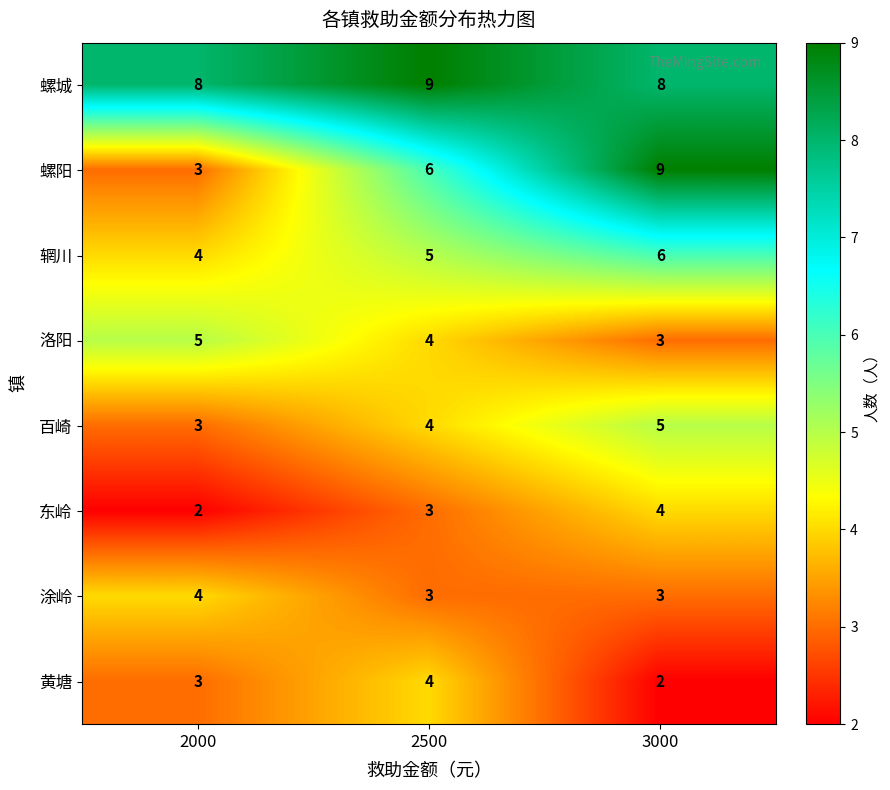

What is the spread (max minus min) of values at 3000?

7